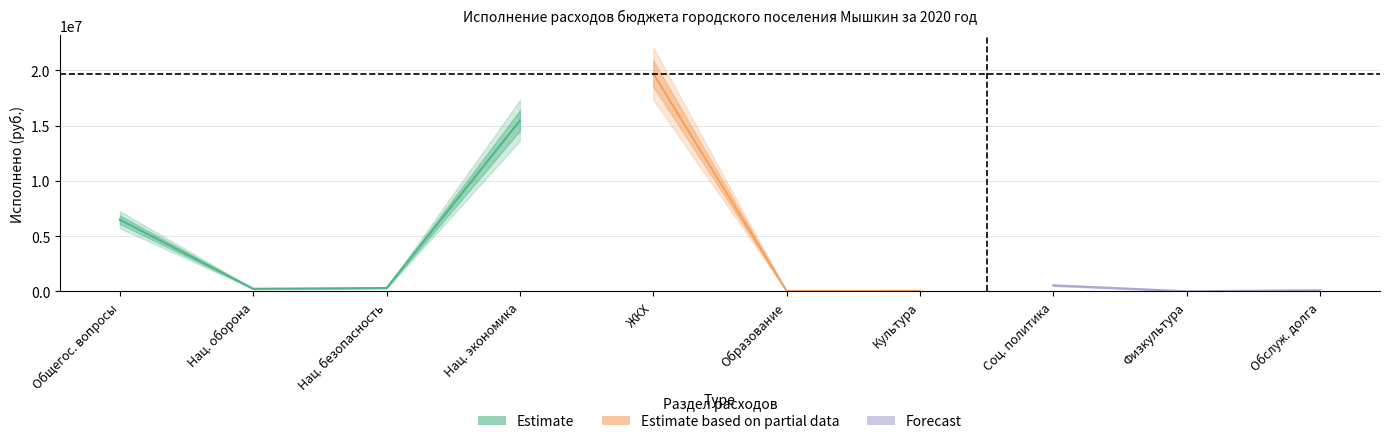

What is the change in value from Жилищно-коммунальное хозяйство to Социальная политика?

-19176307.6